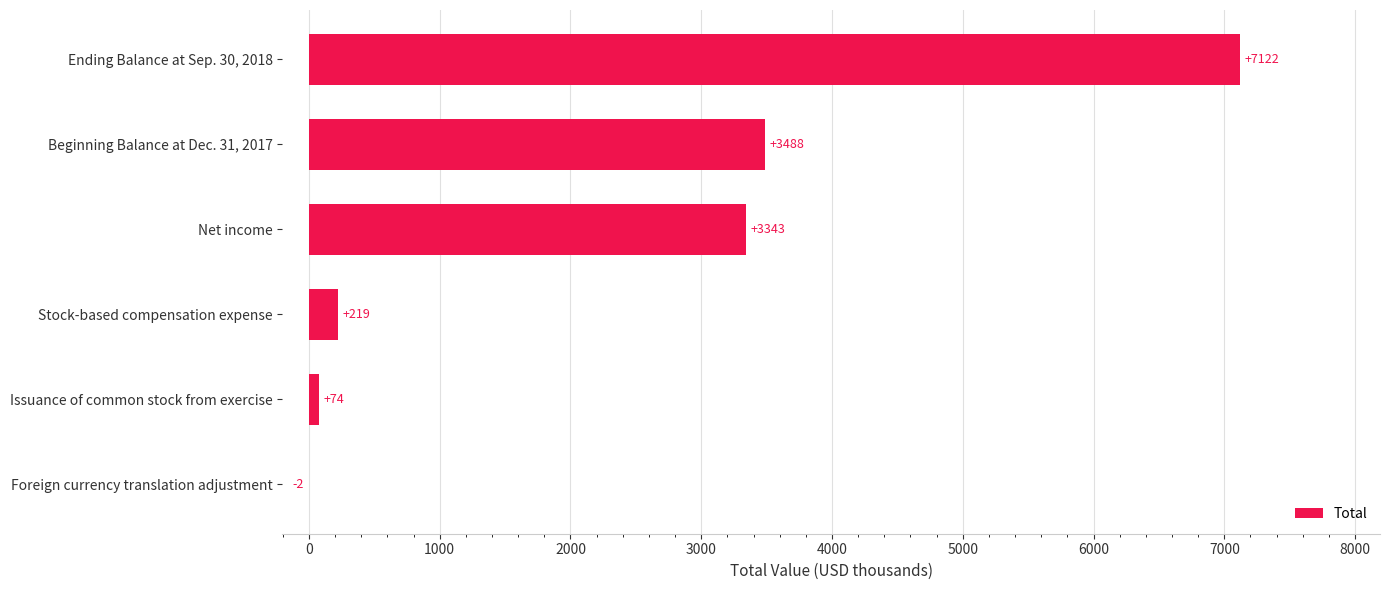

How many categories are shown in the chart?

6